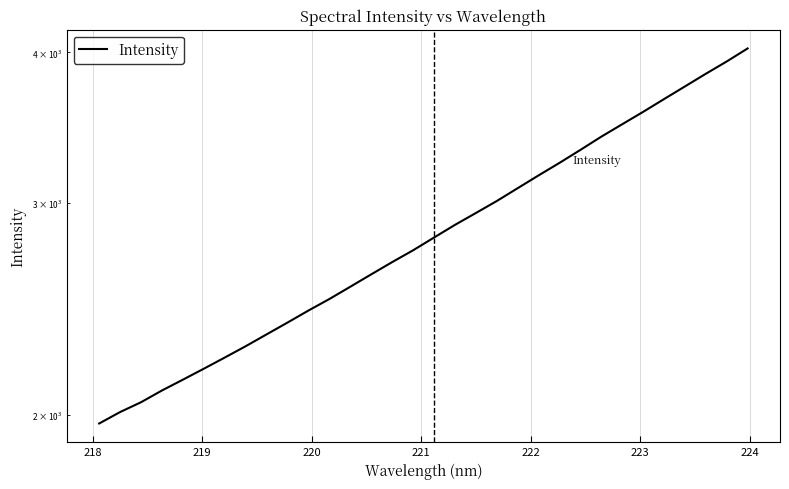

What is the value of the 4th point from the left?

2094.8